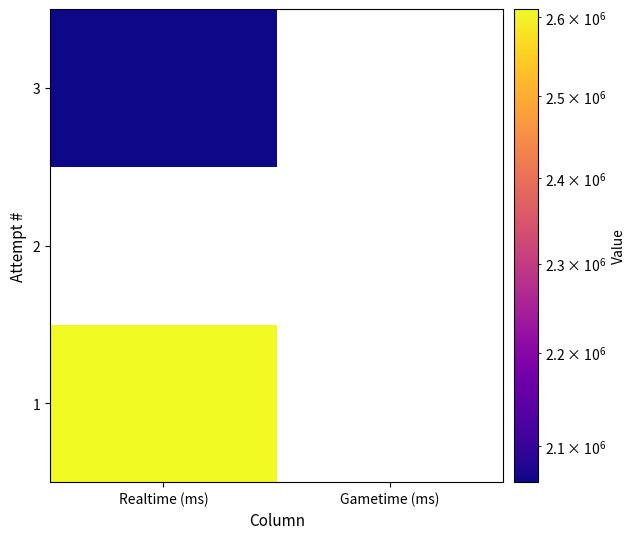

Read the 1 value at Realtime (ms).

2610519.0